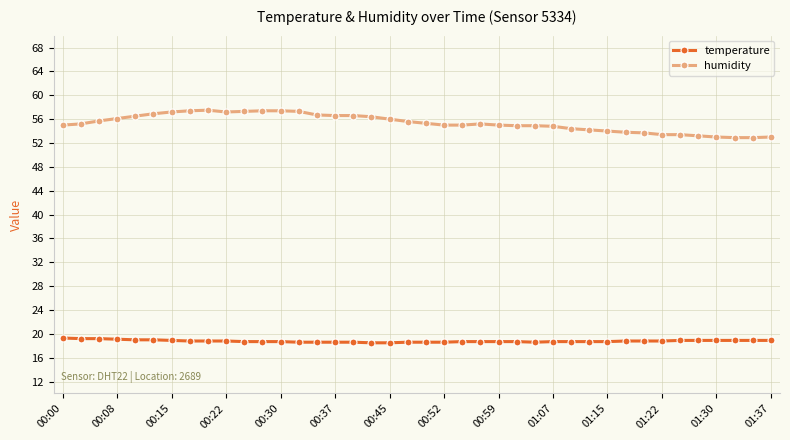

Which series has the largest total across all categories?

humidity